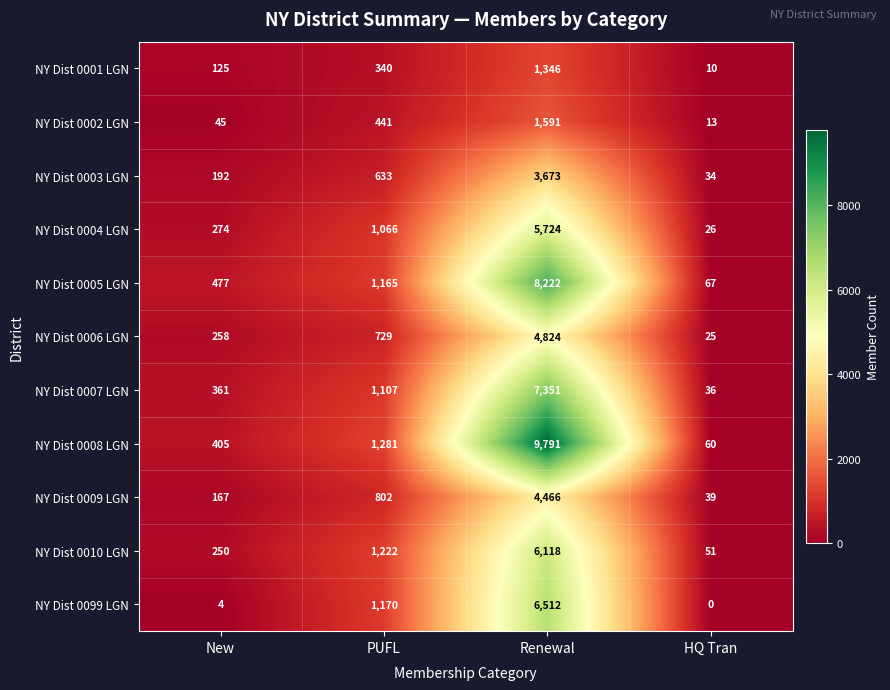

At how many categories does at least one series exceed 6504?

1